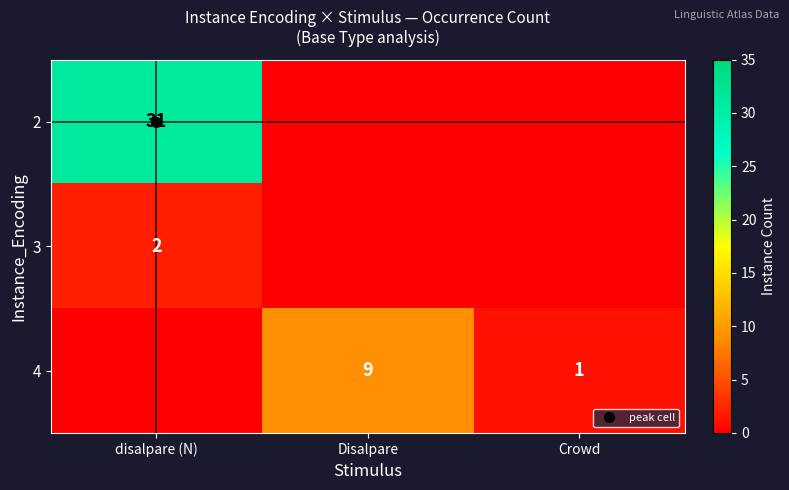

The value of 4 at Disalpare is 2. True or false?

False